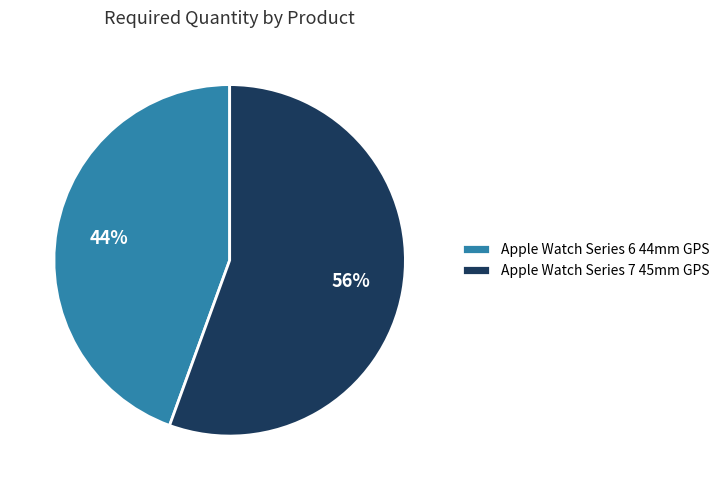

Does any single category account for the majority?

Yes